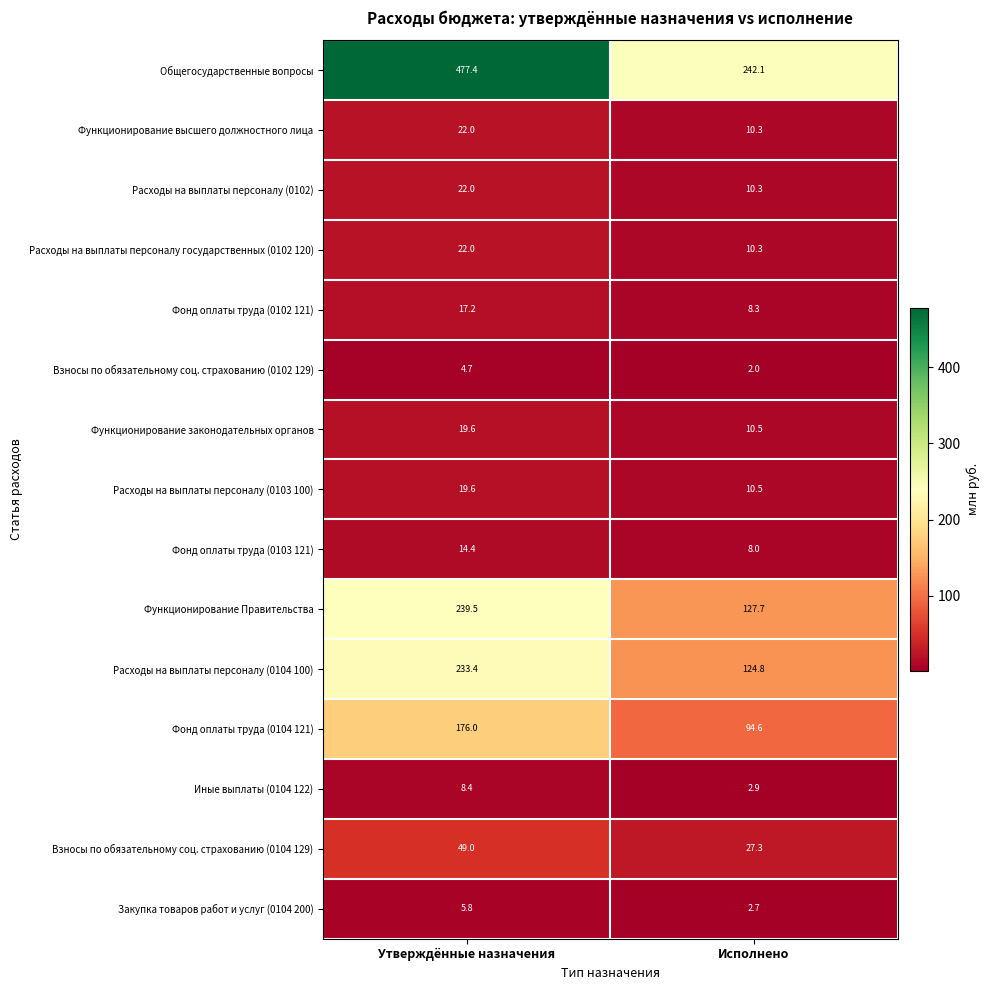

Which series has the largest total across all categories?

Общегосударственные вопросы